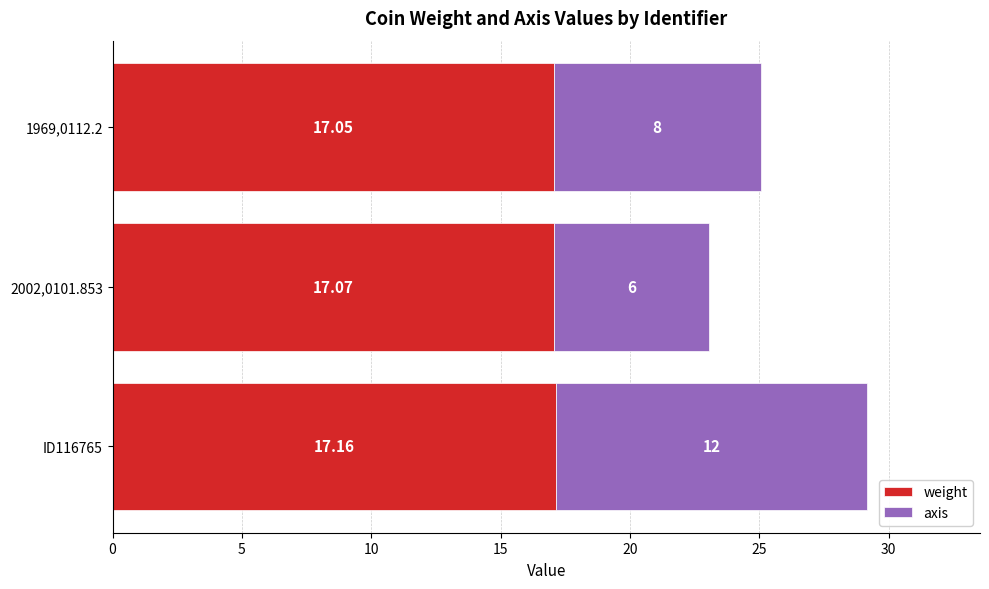

At which category is the sum across all series the highest?

ID116765